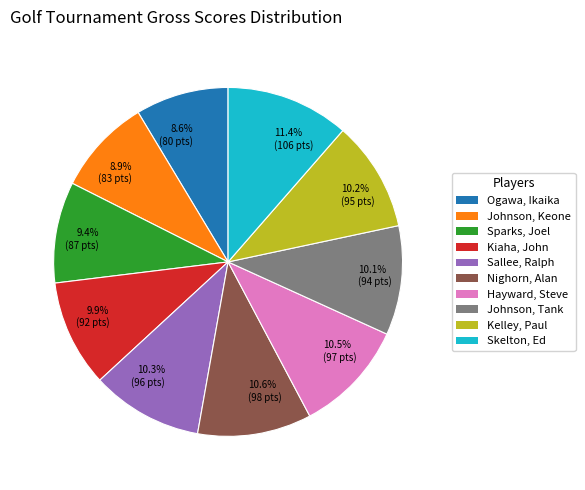

Approximately how many times larger is the value at 11.4% (106 pts) compared to 9.4% (87 pts)?

1.2